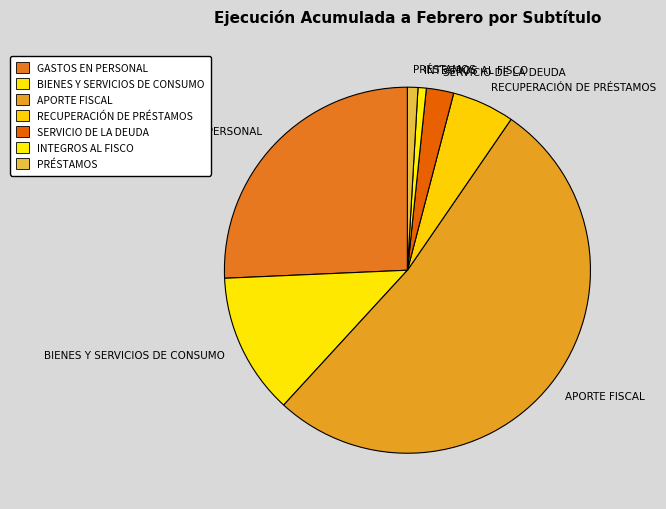

Which category has the biggest portion of the pie?

APORTE FISCAL